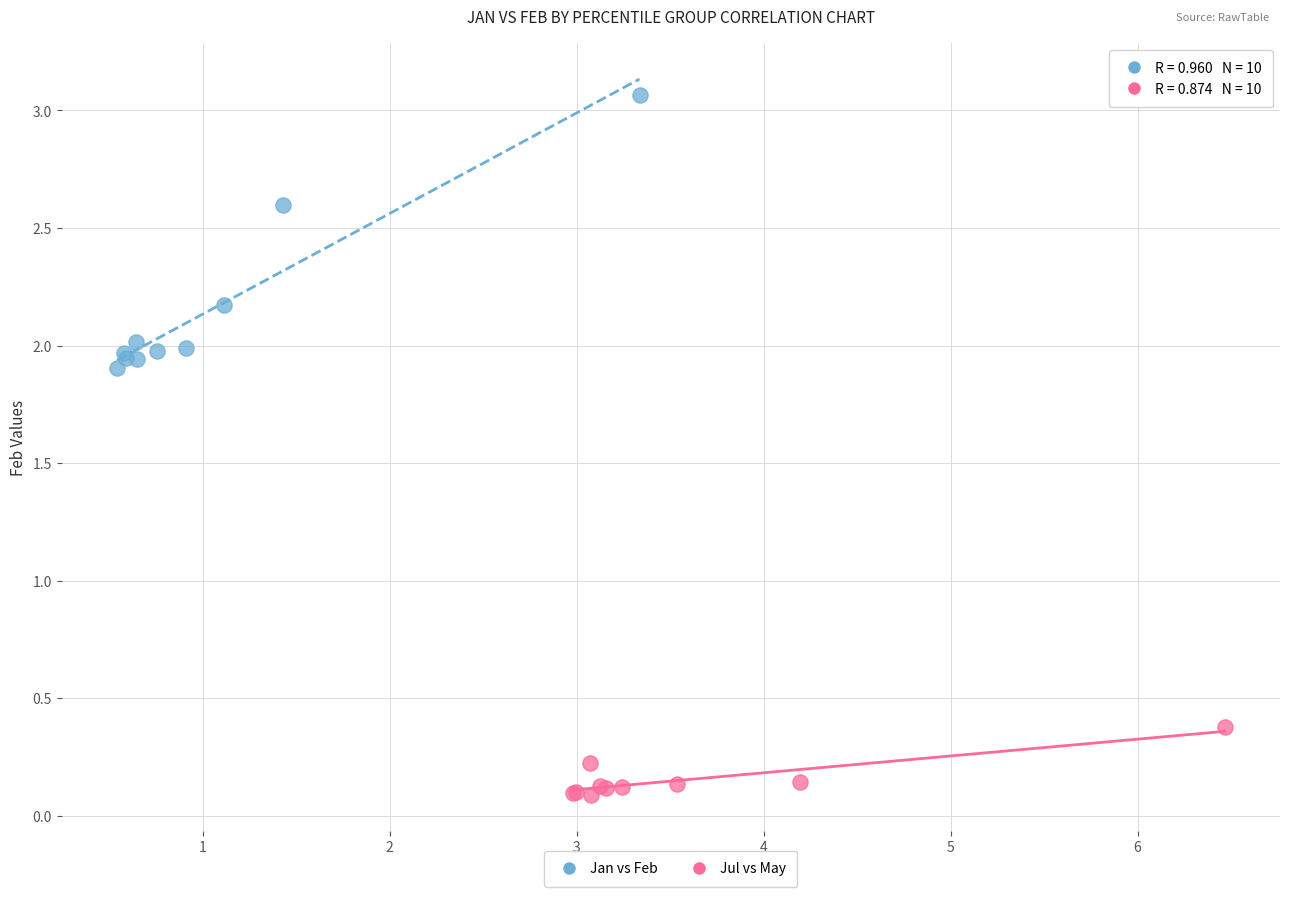

Which series reaches the maximum Y coordinate?

Jan vs Feb